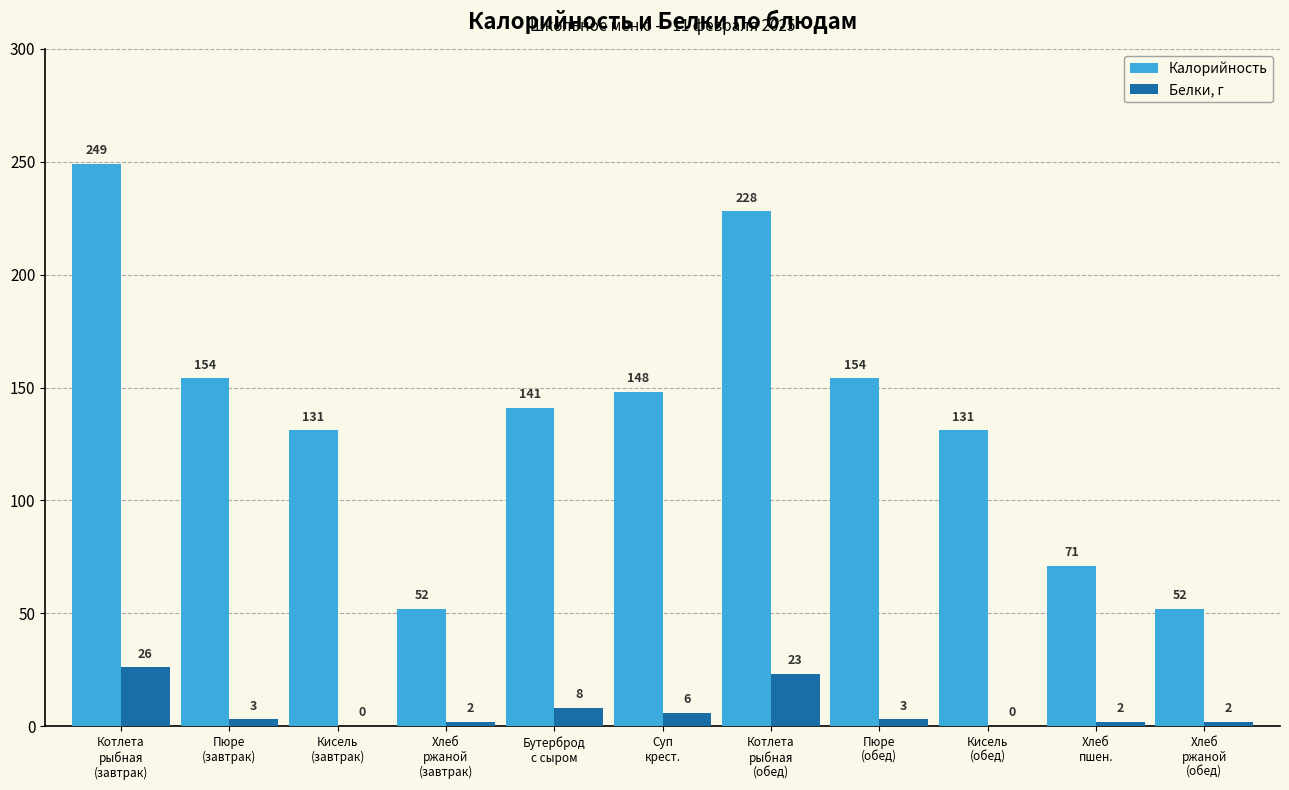

What is the highest value of the Белки, г series?

26